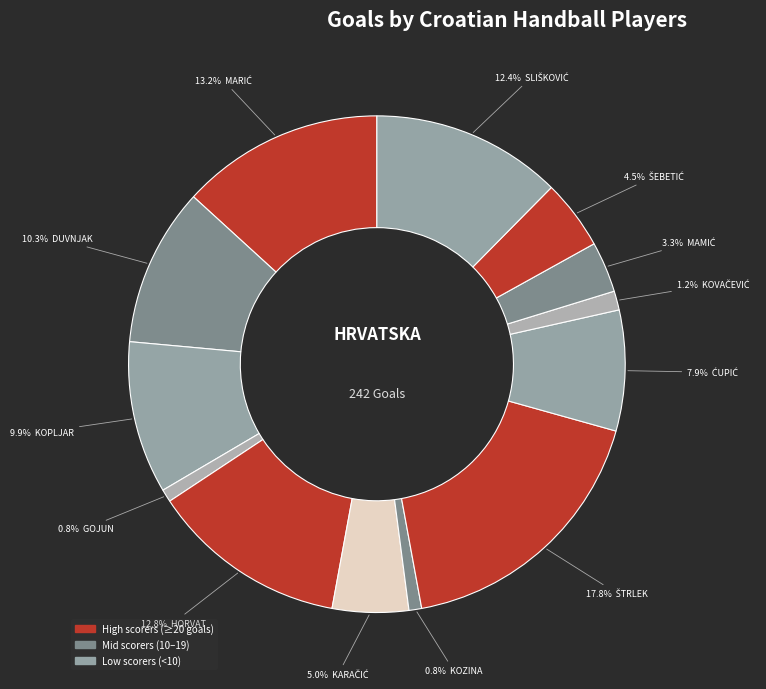

How many slices are in this pie chart?

13